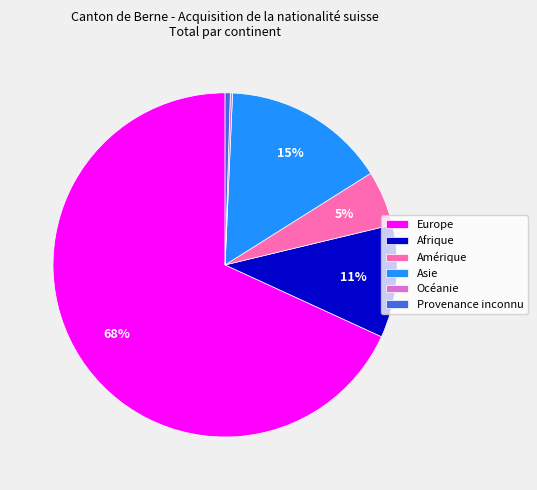

What is the ratio of the value at Asie to the value at Amérique?

3.0